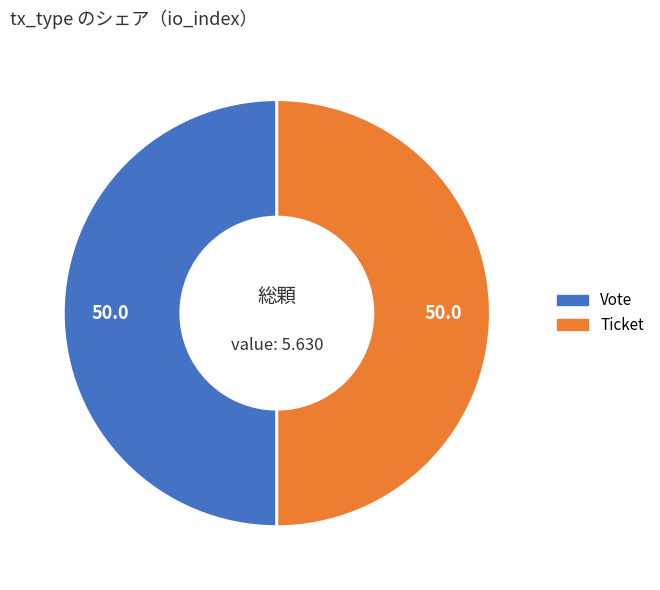

Is it true that Ticket is 50% of the pie?

True